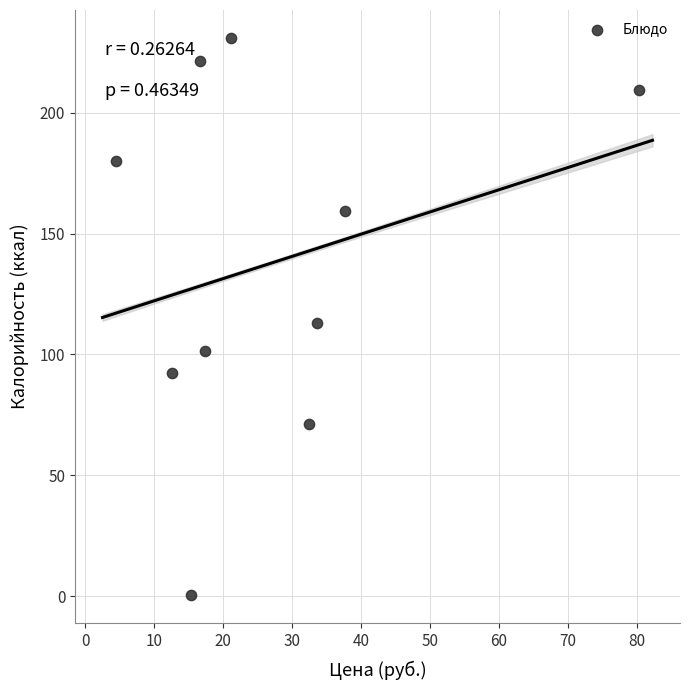

What is the average Y value?

138.0